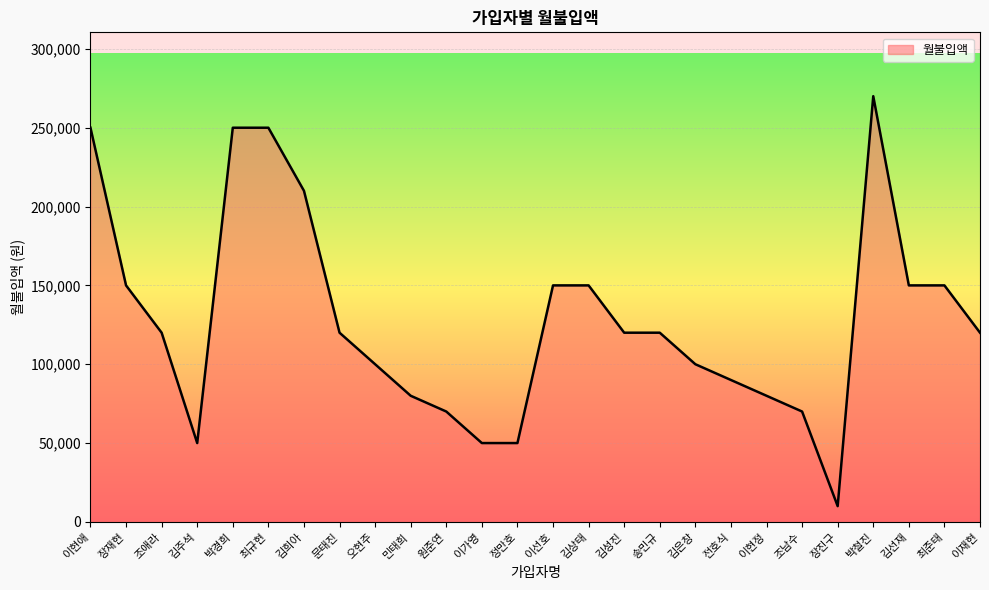

What is the greatest value displayed?

270000